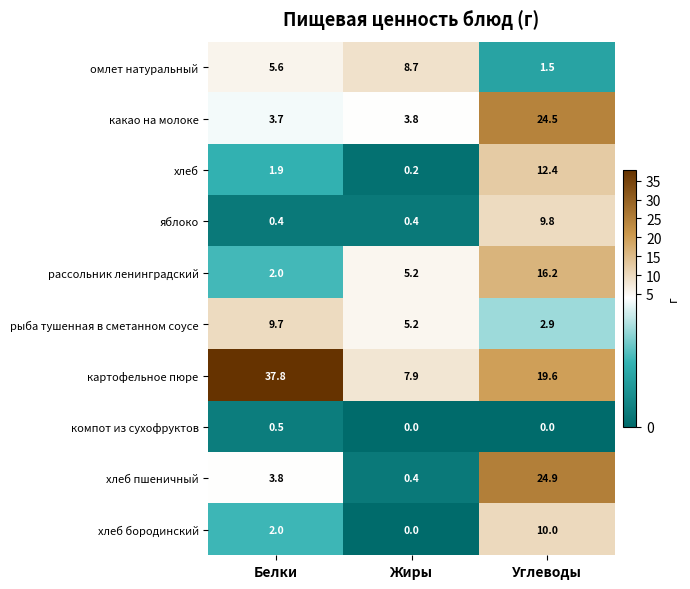

Is it true that картофельное пюре equals 7.9 at Жиры?

True